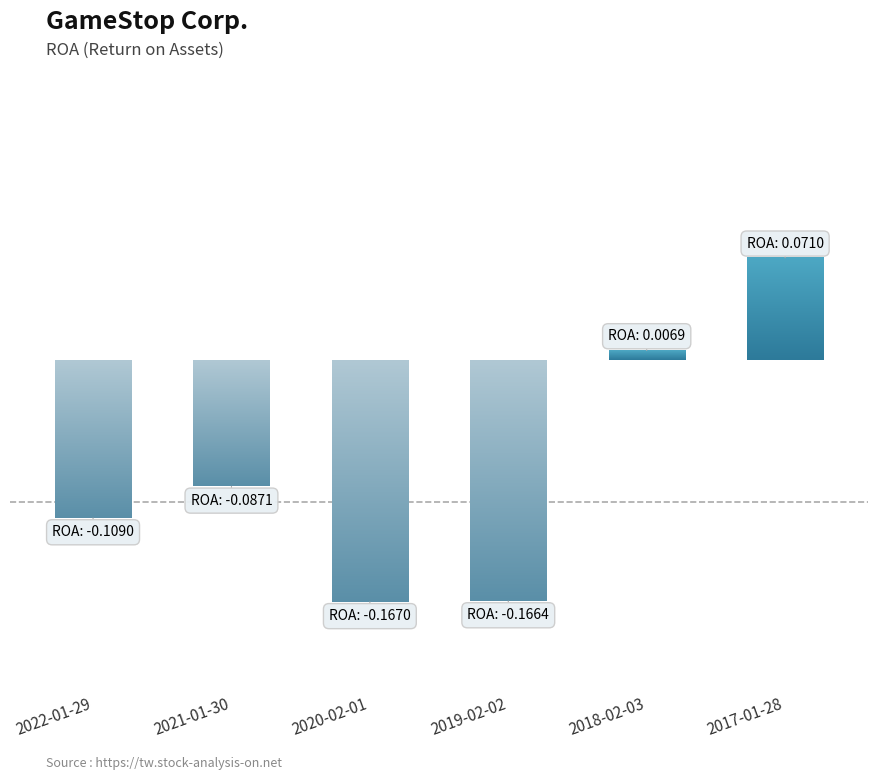

What is the value of the 2nd bar from the left?

-0.1